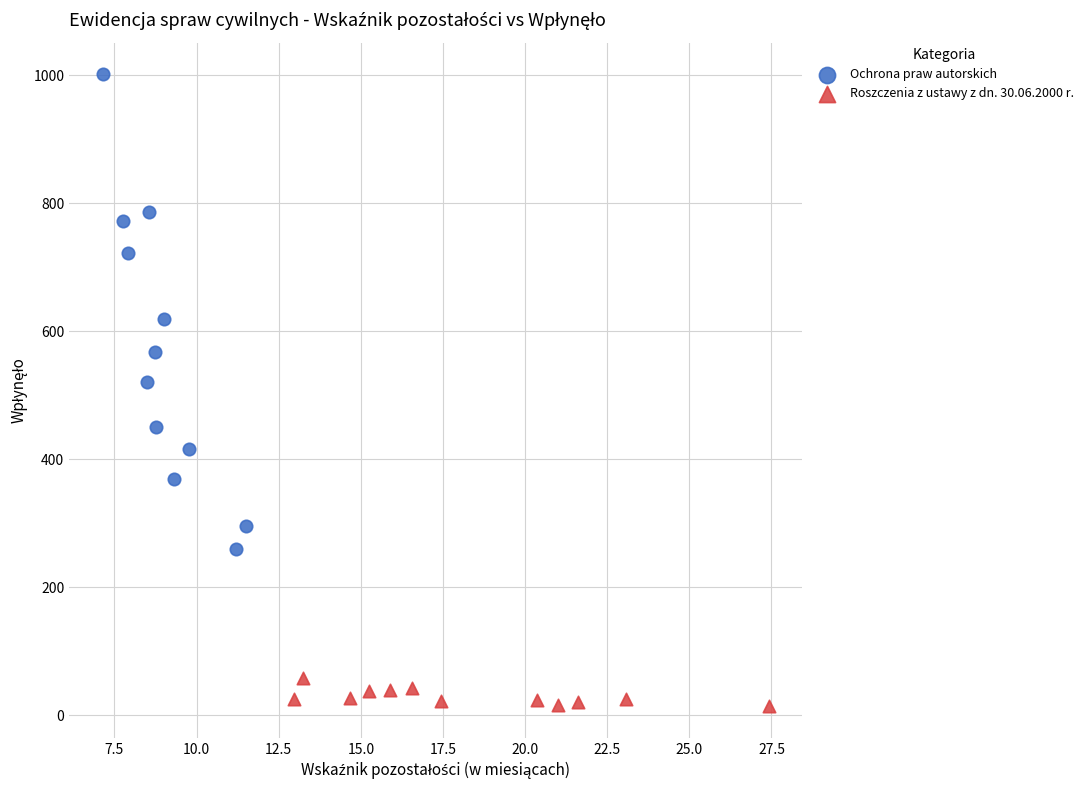

Which series contains the highest Y value?

Ochrona praw autorskich